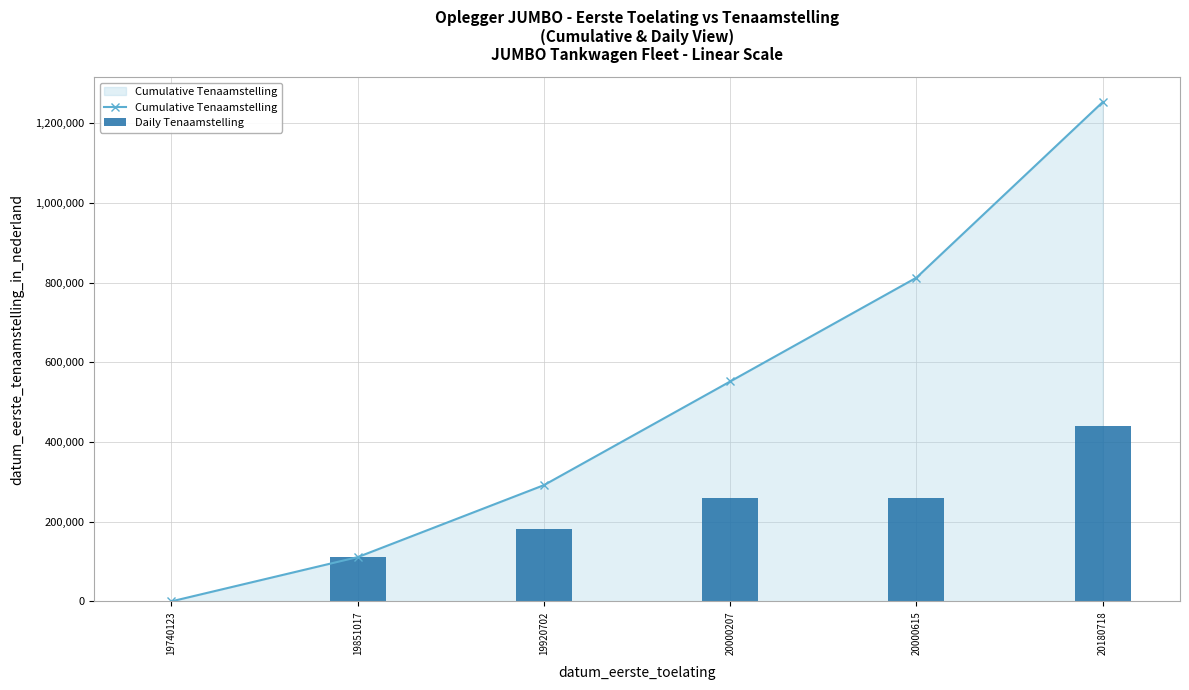

What is the value of the Daily Tenaamstelling bar at the 1st from the left?

123